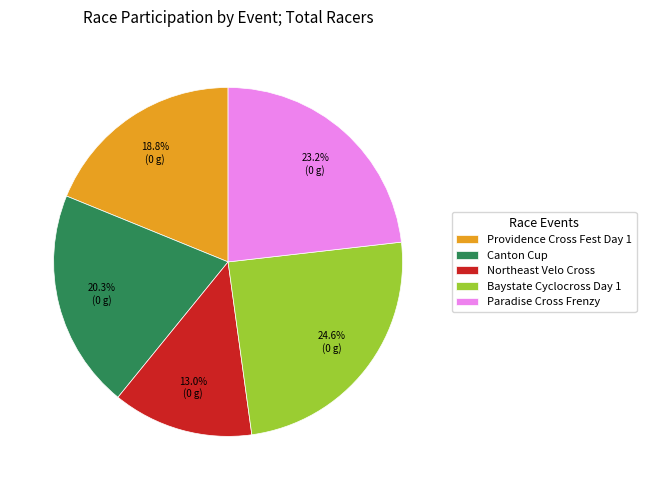

Rank the categories by value from lowest to highest.

Northeast Velo Cross, Providence Cross Fest Day 1, Canton Cup, Paradise Cross Frenzy, Baystate Cyclocross Day 1